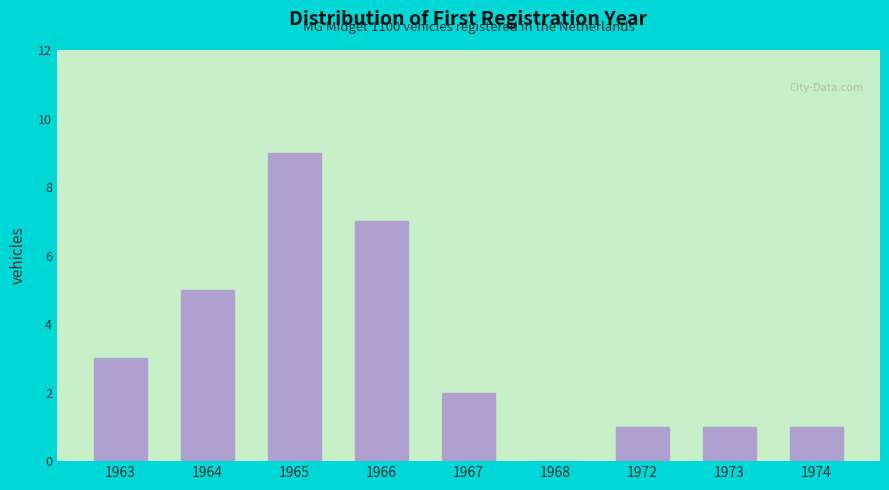

Reading left to right, list all the values displayed in this chart.

1963=3	1964=5	1965=9	1966=7	1967=2	1968=0	1972=1	1973=1	1974=1